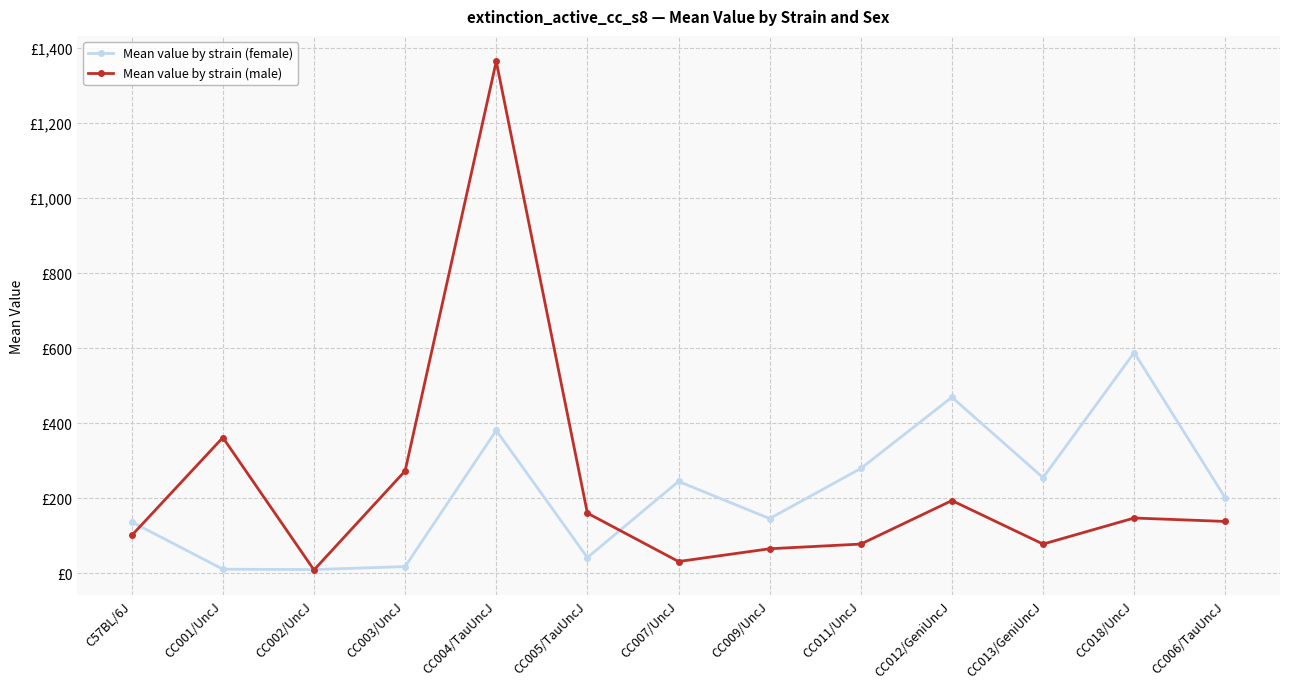

Is the value of Mean value by strain (female) at CC011/UncJ greater than the value of Mean value by strain (male) at CC005/TauUncJ?

Yes